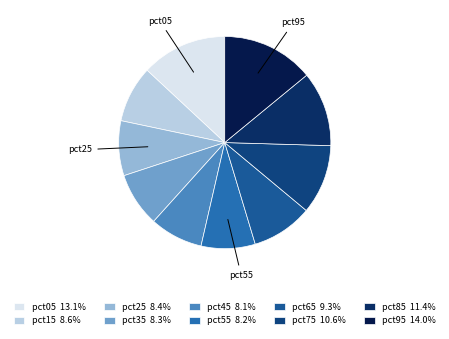

How many slices are in this pie chart?

10